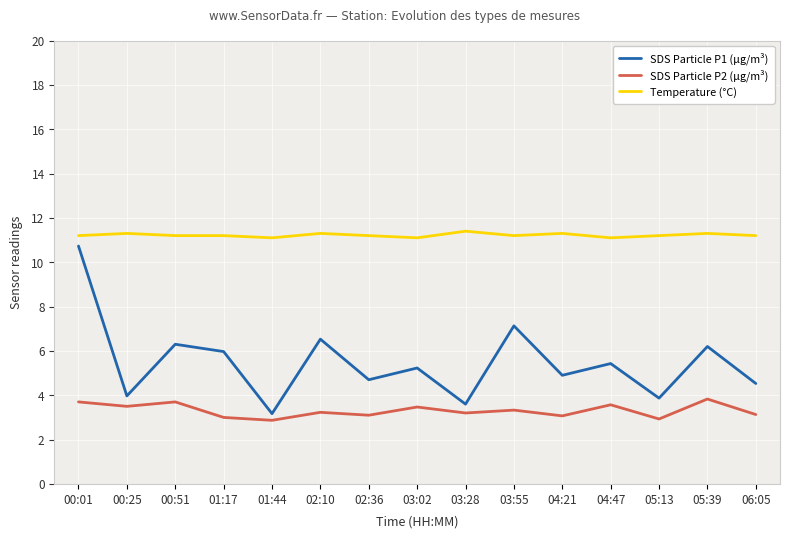

How many lines are shown in the chart?

3